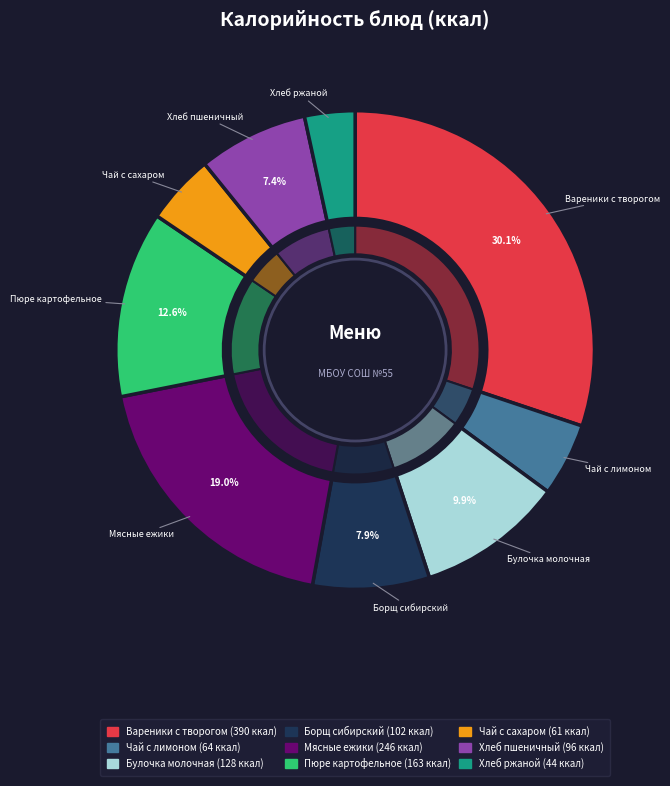

The Хлеб пшеничный slice represents 7% of the pie. True or false?

True